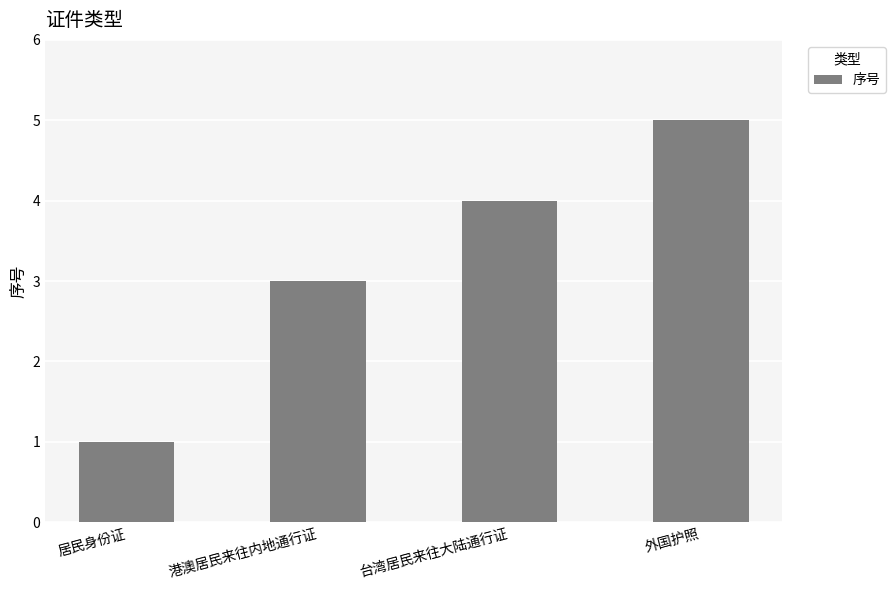

Reading right to left, list all the values displayed in this chart.

外国护照=5	台湾居民来往大陆通行证=4	港澳居民来往内地通行证=3	居民身份证=1